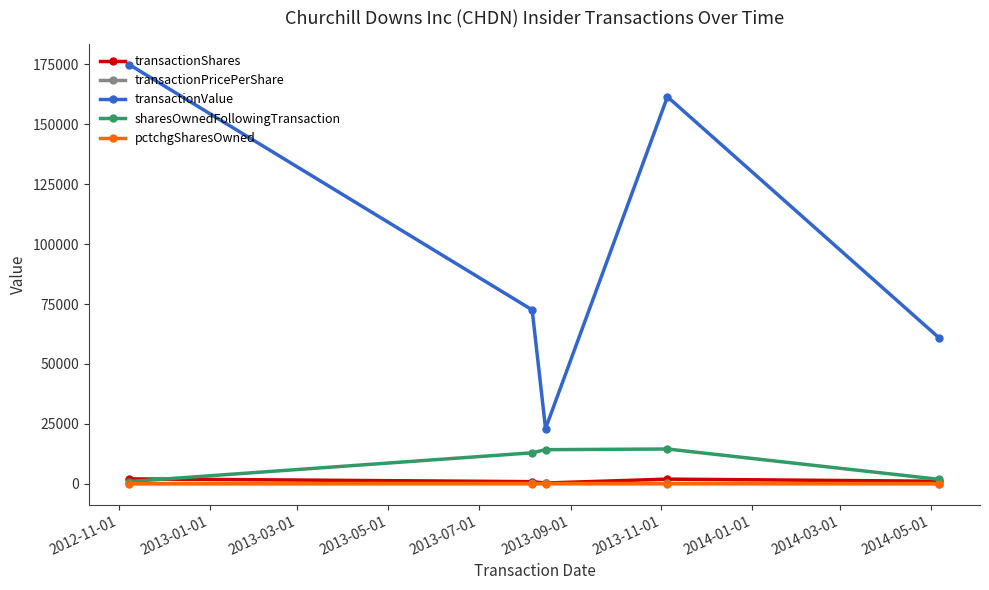

How many distinct data groups are displayed?

5